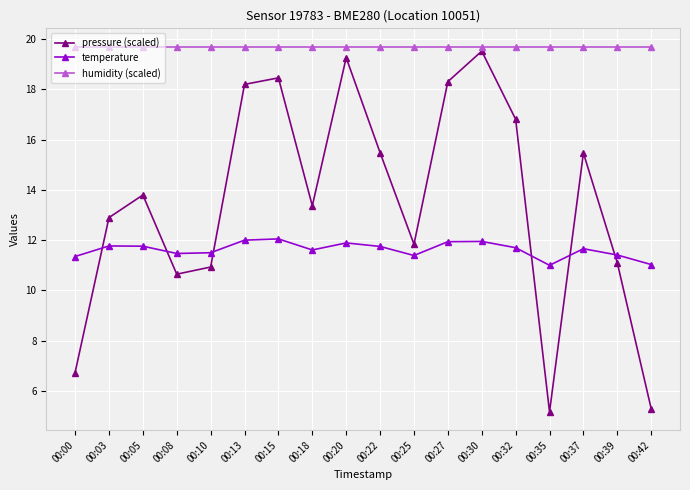

How many times do temperature and pressure (scaled) cross each other?

6